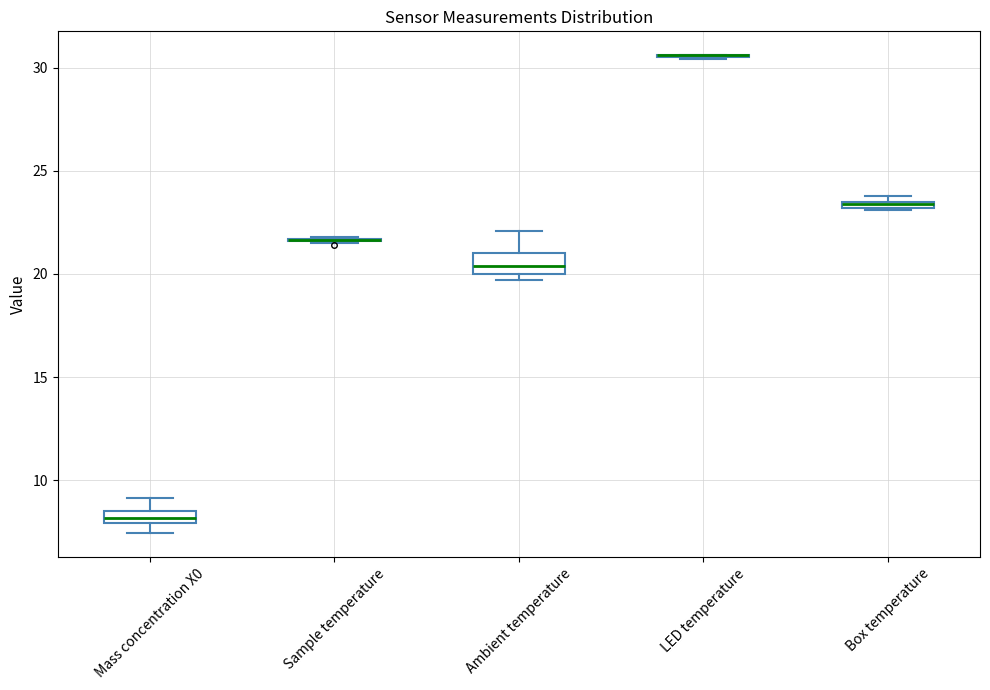

Where does the upper whisker of the box for Ambient temperature end on the y-axis? The values are not printed on the chart, so give them approximately, as read against the axis.

22.0